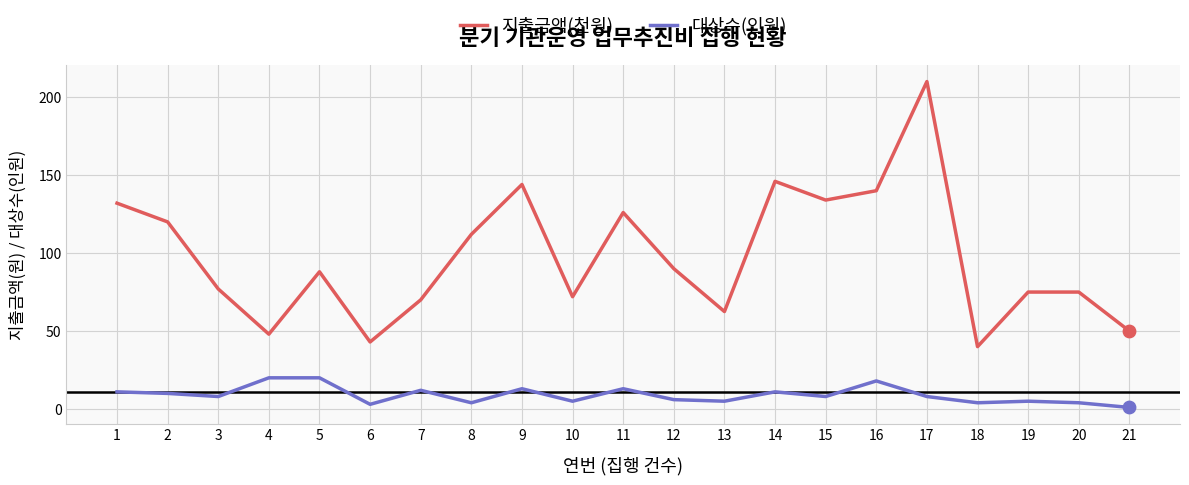

At which category is the sum across all series the highest?

17